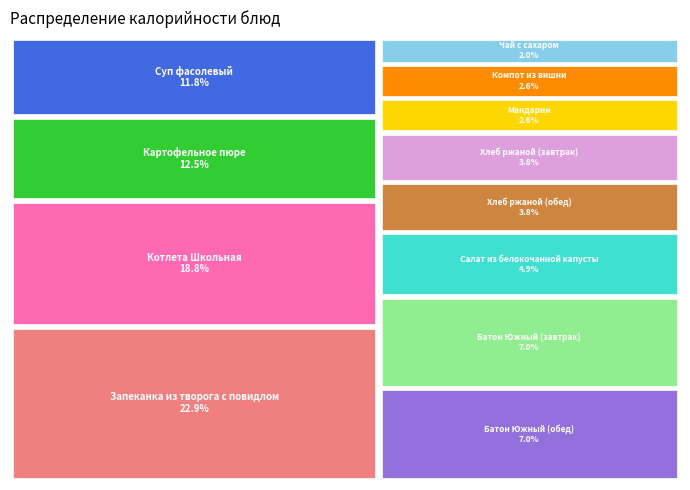

To the nearest percent, what is the average slice percentage?

8%